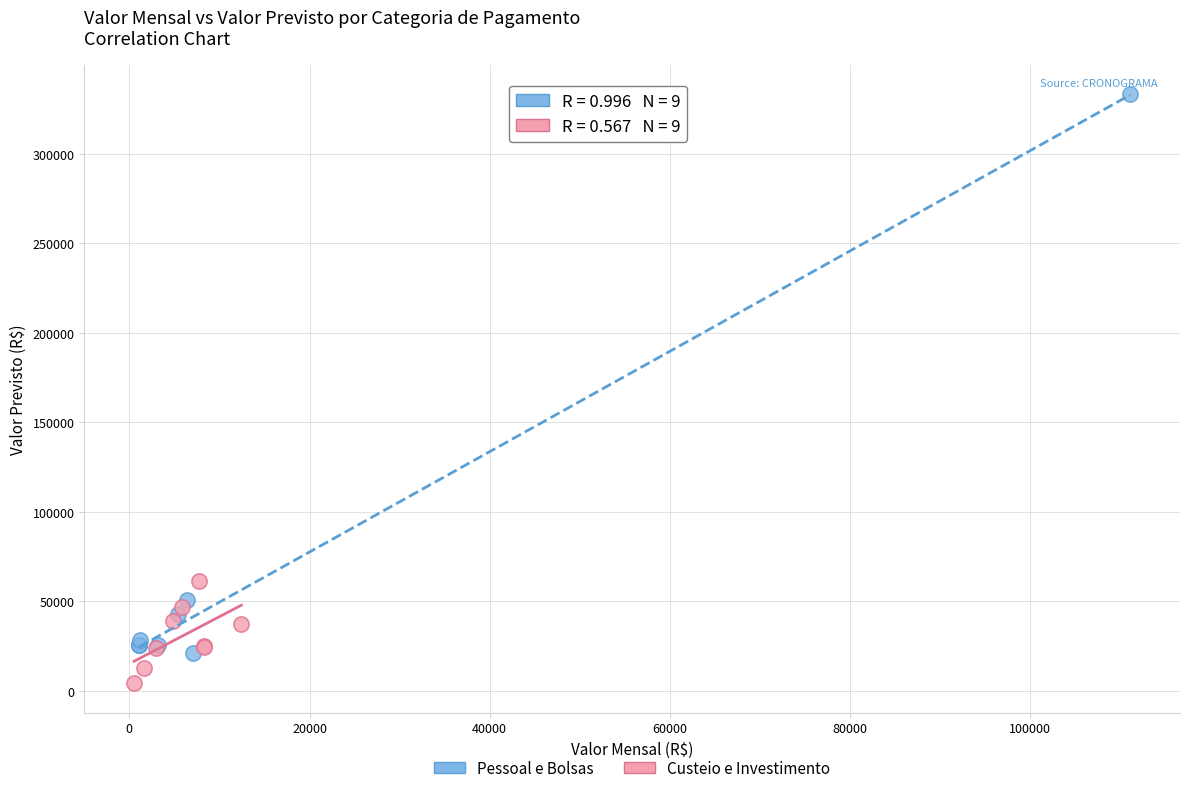

Which series reaches the maximum Y coordinate?

Pessoal e Bolsas